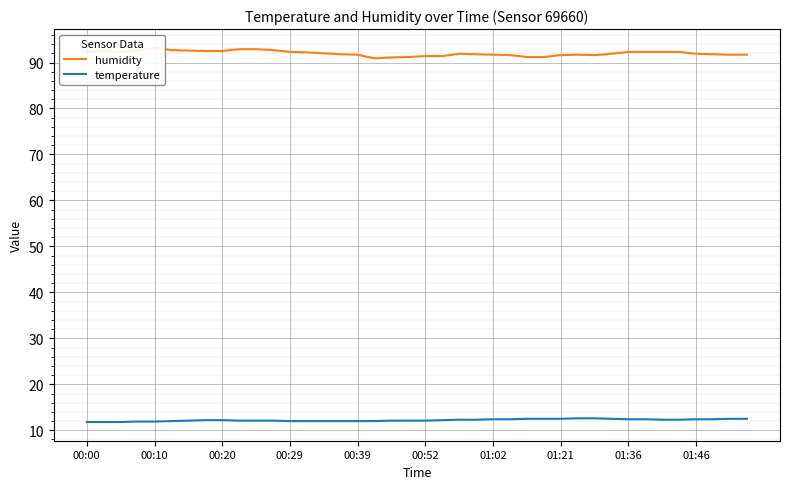

Which series has the largest total across all categories?

humidity